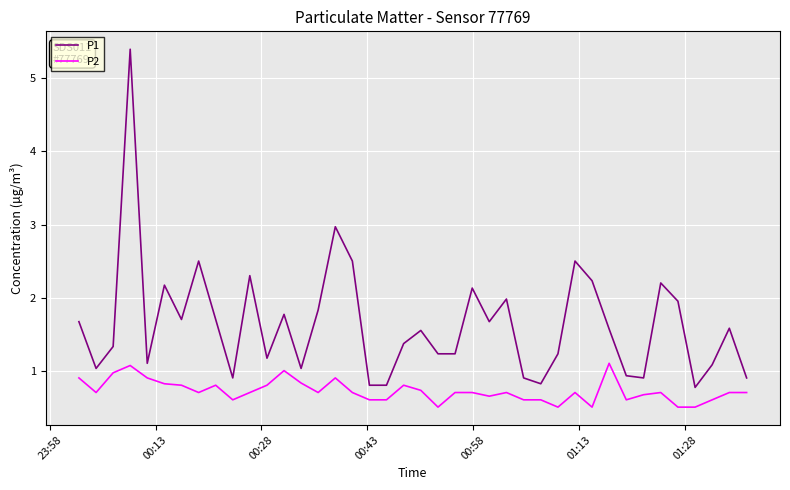

Which series has the widest spread of values?

P1